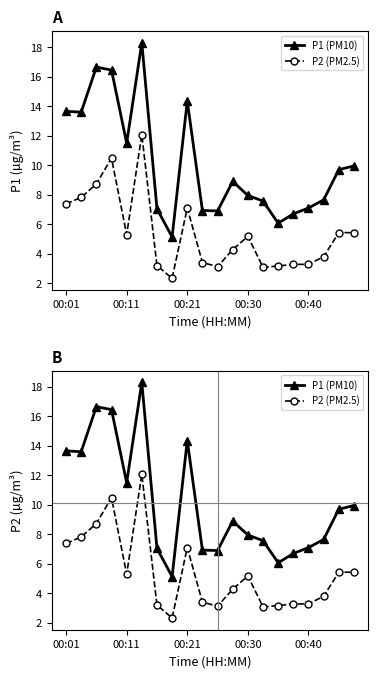

True or false: P2 (PM2.5) and P1 (PM10) cross at least once.

False